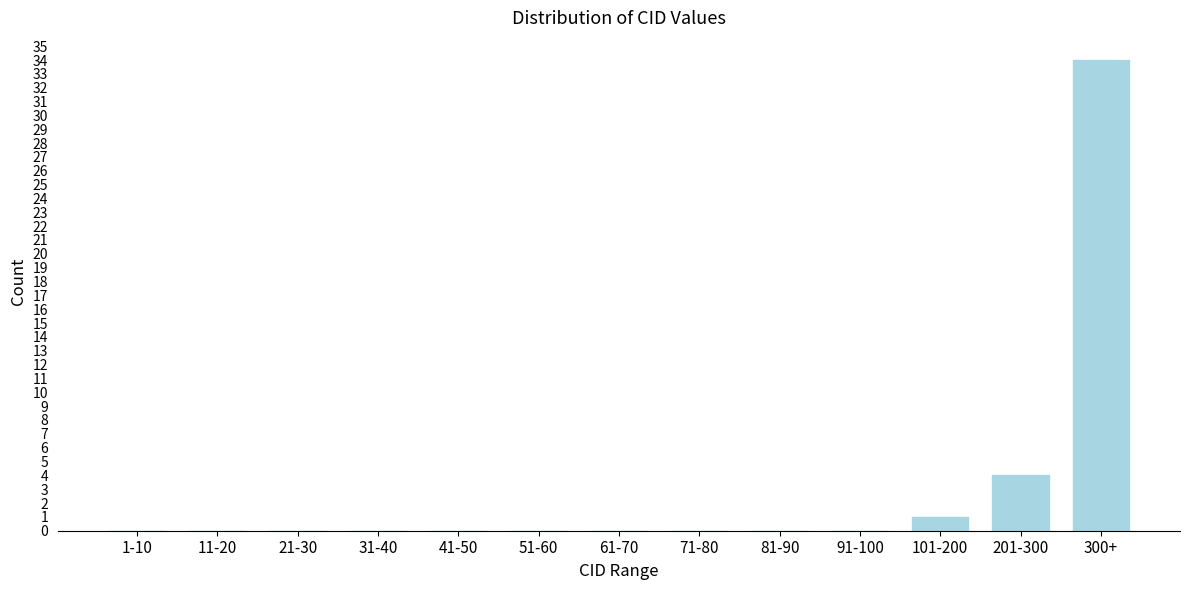

Reading right to left, list all the values displayed in this chart.

300+=34	201-300=4	101-200=1	91-100=0	81-90=0	71-80=0	61-70=0	51-60=0	41-50=0	31-40=0	21-30=0	11-20=0	1-10=0